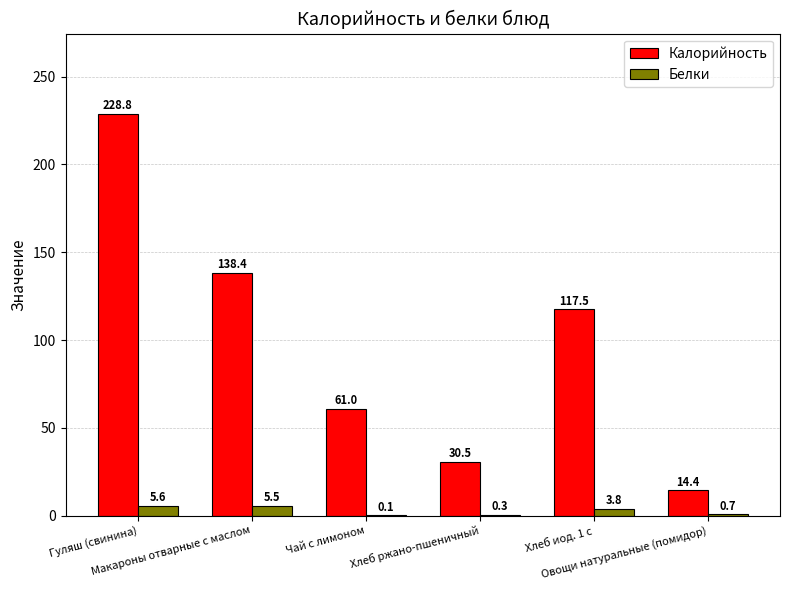

Where does the Калорийность series first go above 117?

Гуляш (свинина)